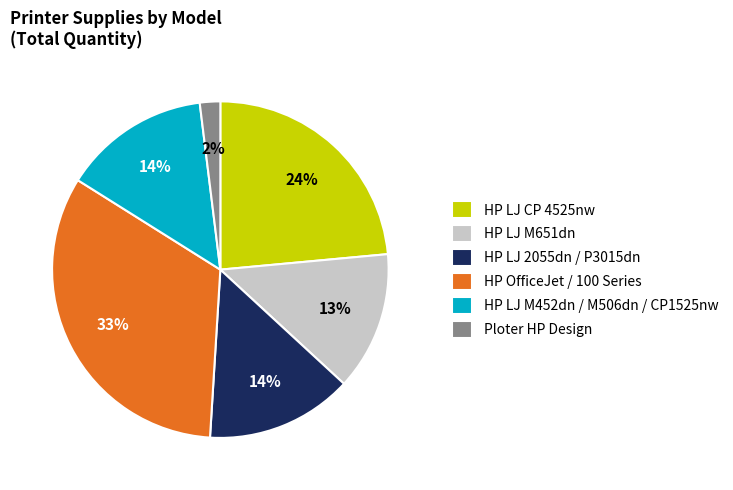

Between HP LJ M452dn / M506dn / CP1525nw and HP LJ M651dn, which is larger?

HP LJ M452dn / M506dn / CP1525nw